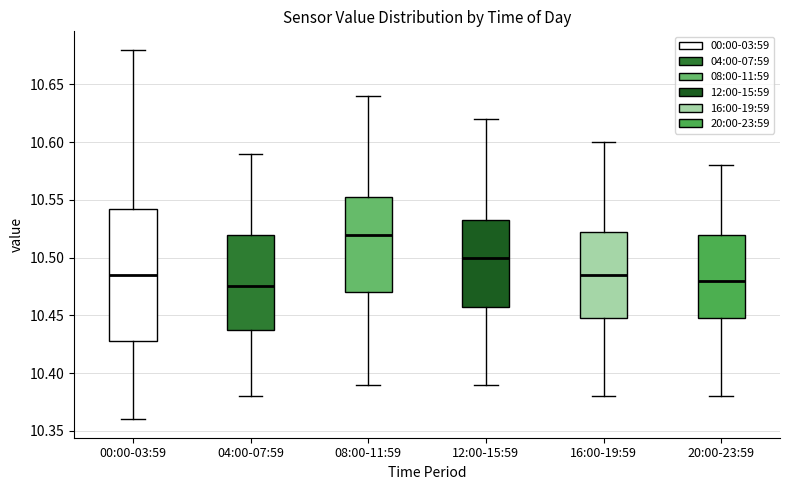

Reading left to right, transcribe this box plot: for each box, give where its median line is, the range the box spans, and where its two whiskers end, as read against the y-axis. The values are not printed on the chart, so give them approximately, as read against the axis.

00:00-03:59: median 10.485, box 10.430 to 10.545, whiskers 10.360 to 10.680
04:00-07:59: median 10.475, box 10.440 to 10.520, whiskers 10.380 to 10.590
08:00-11:59: median 10.520, box 10.470 to 10.555, whiskers 10.390 to 10.640
12:00-15:59: median 10.500, box 10.460 to 10.535, whiskers 10.390 to 10.620
16:00-19:59: median 10.485, box 10.450 to 10.525, whiskers 10.380 to 10.600
20:00-23:59: median 10.480, box 10.450 to 10.520, whiskers 10.380 to 10.580